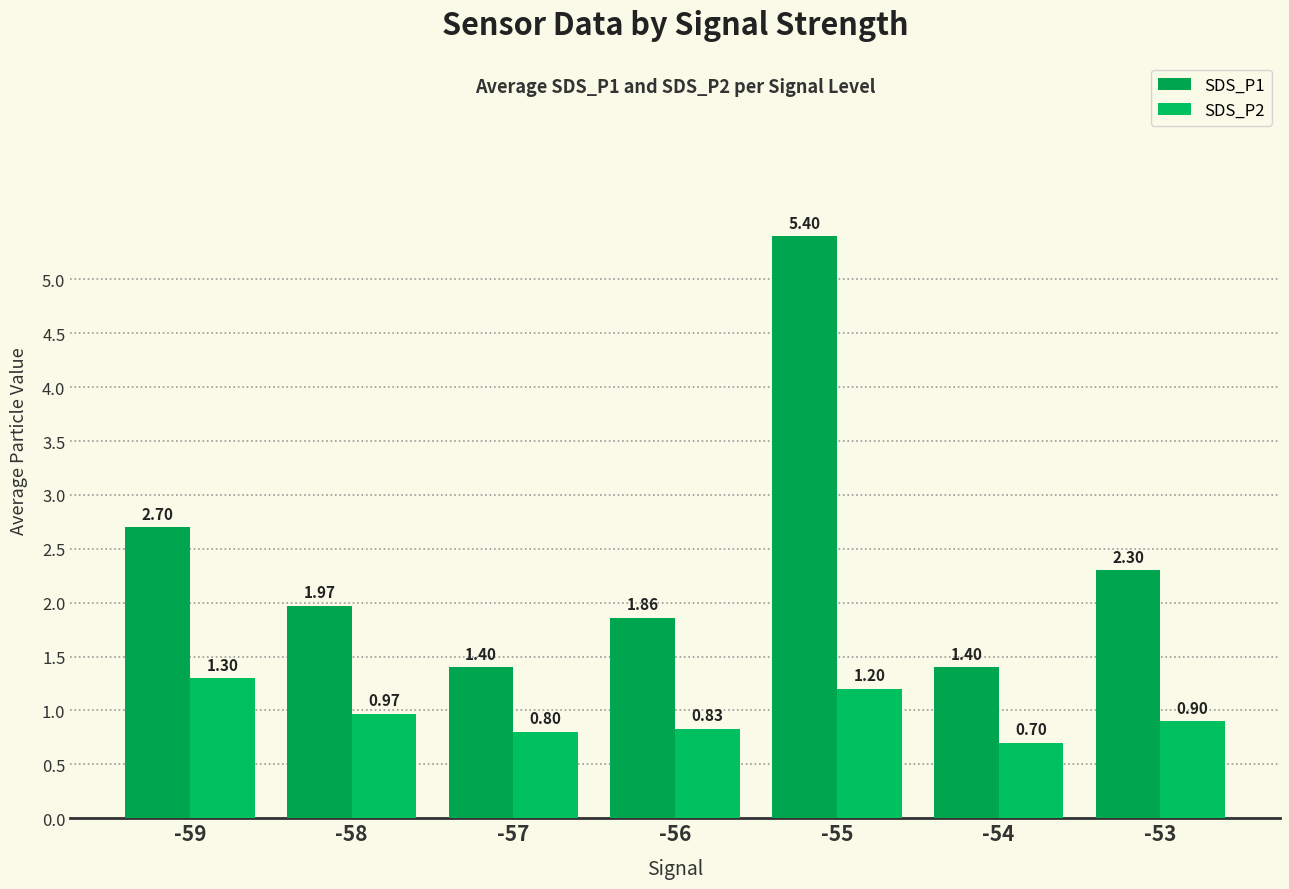

The value of SDS_P1 at -53 is 2.3. True or false?

True